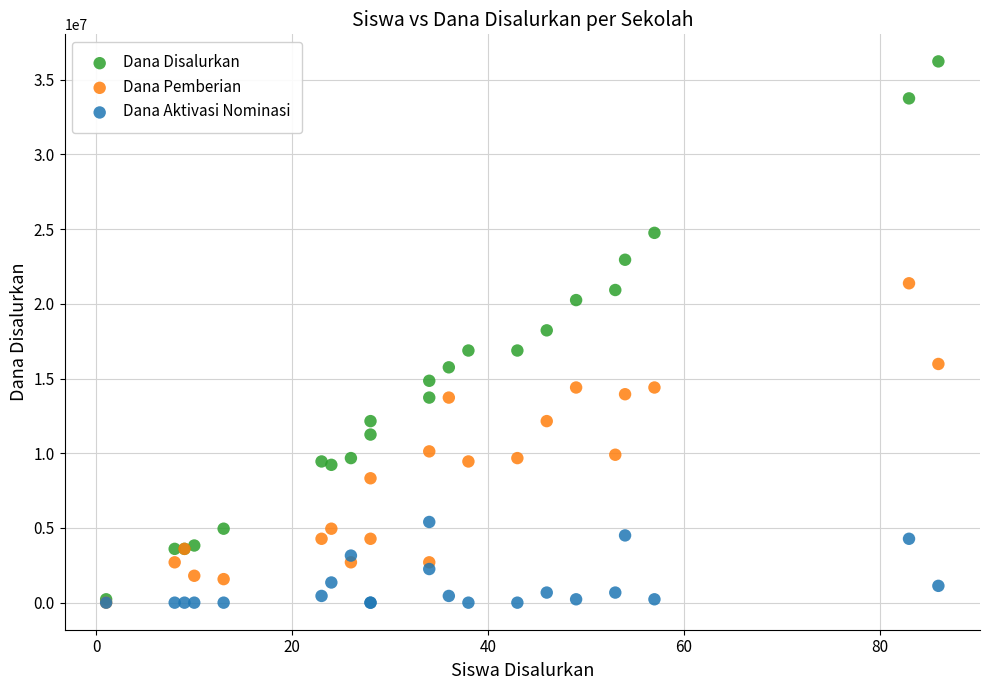

What are all the series names shown in the legend?

Dana Disalurkan, Dana Pemberian, Dana Aktivasi Nominasi